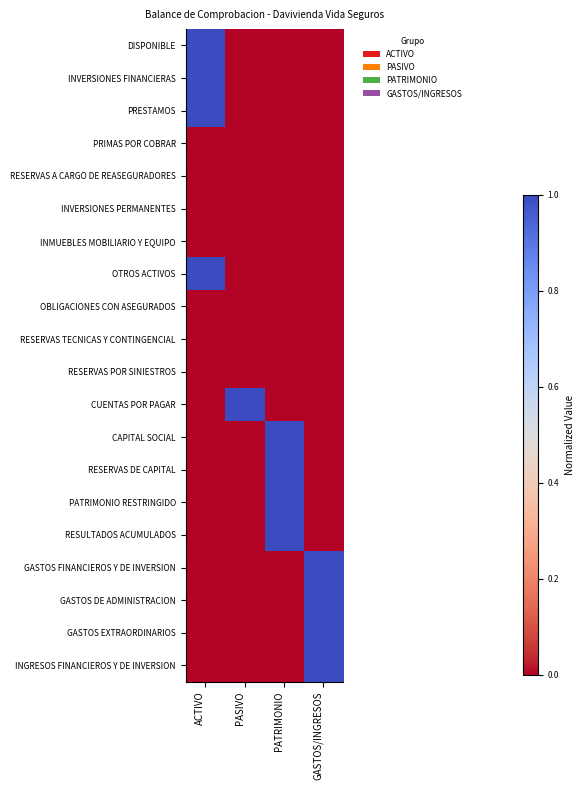

What is the spread (max minus min) of values at PASIVO?

1